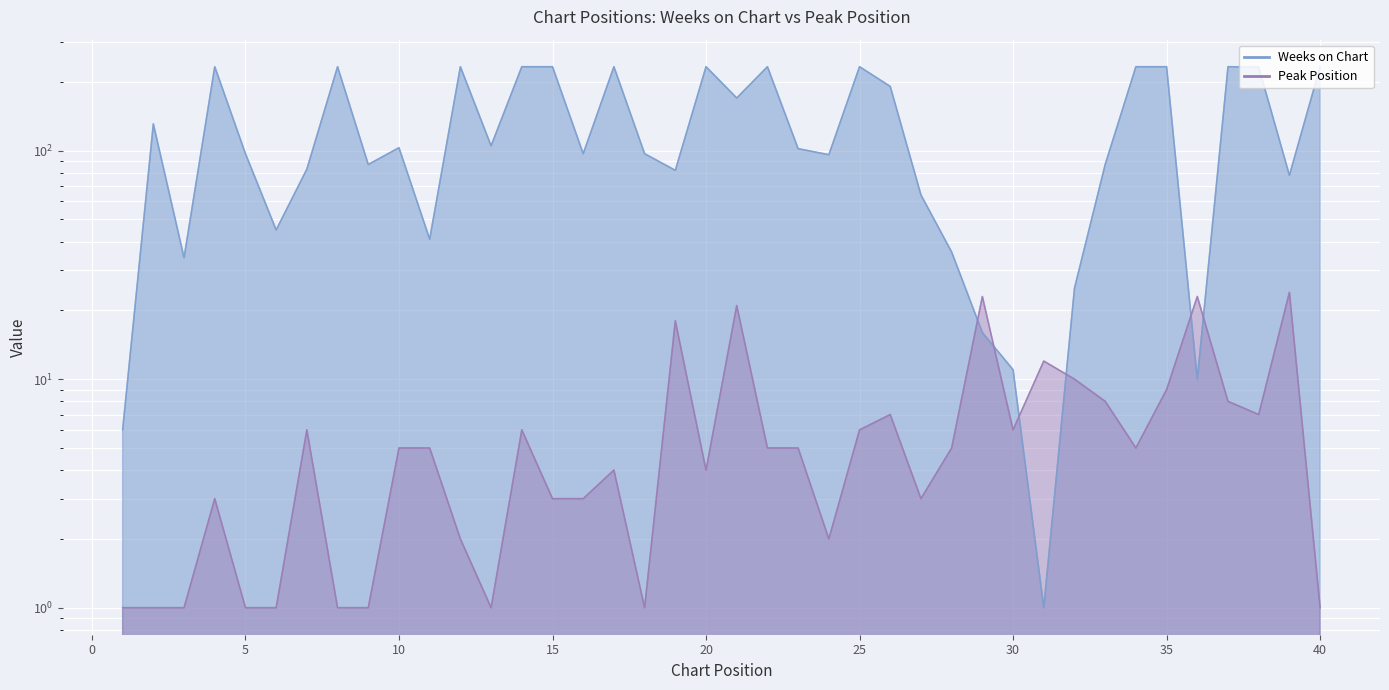

True or false: Weeks on Chart has a value of 233 at 25.

True